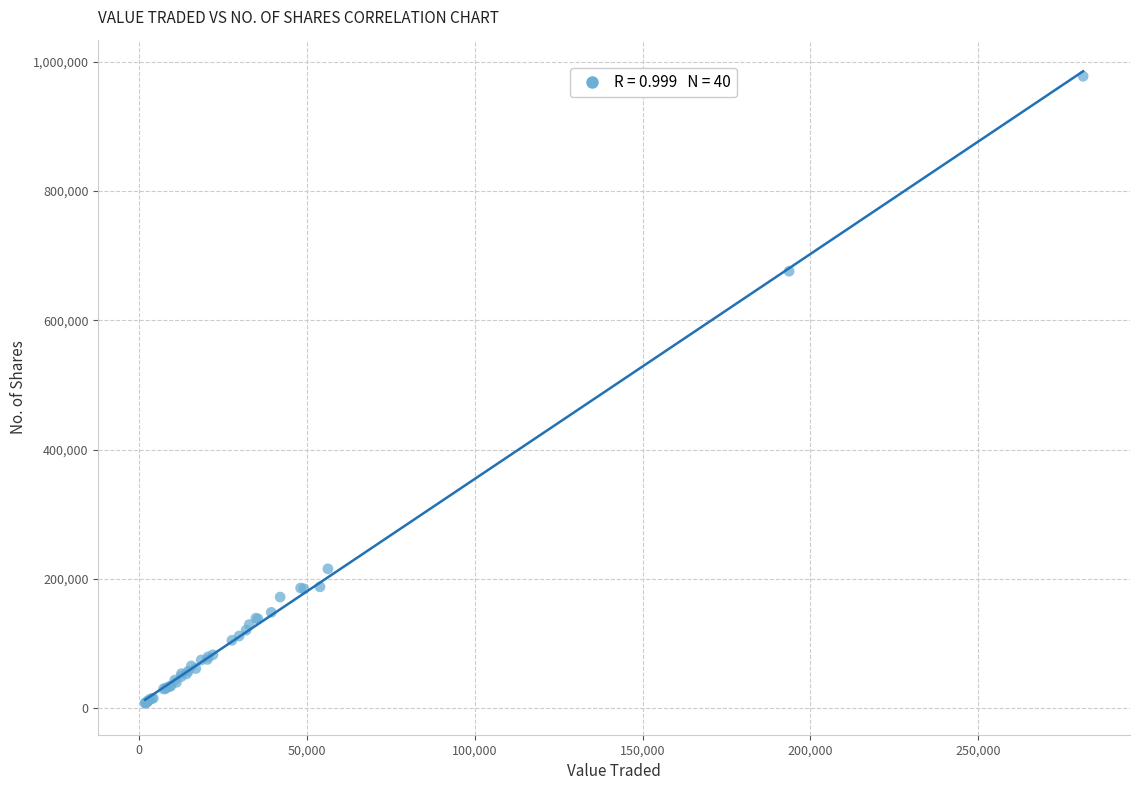

What Y value in the scatter plot is closest to 492557?

675899